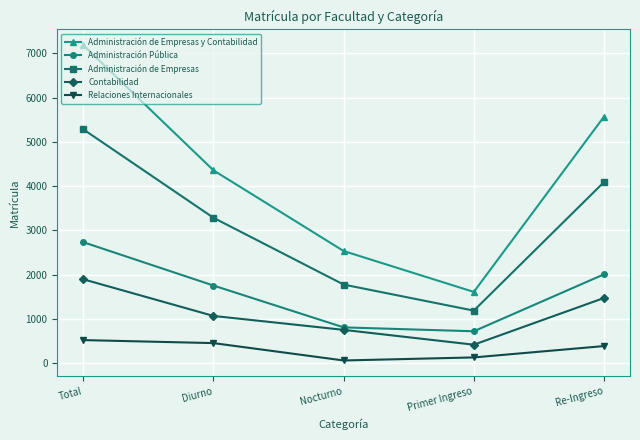

Which label corresponds to the smallest value in the chart?

Nocturno